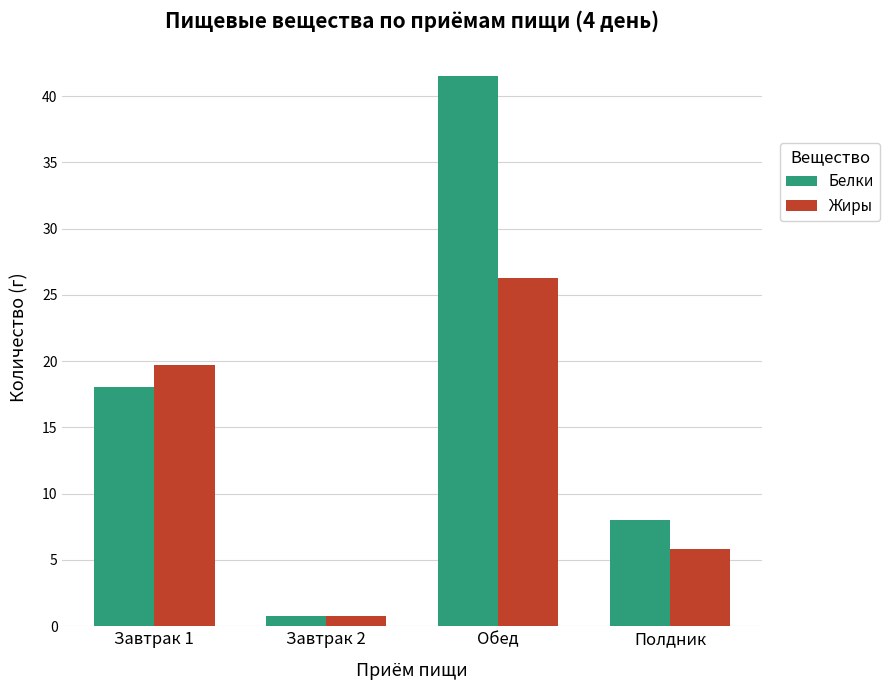

What is the minimum value shown in the chart?

0.8